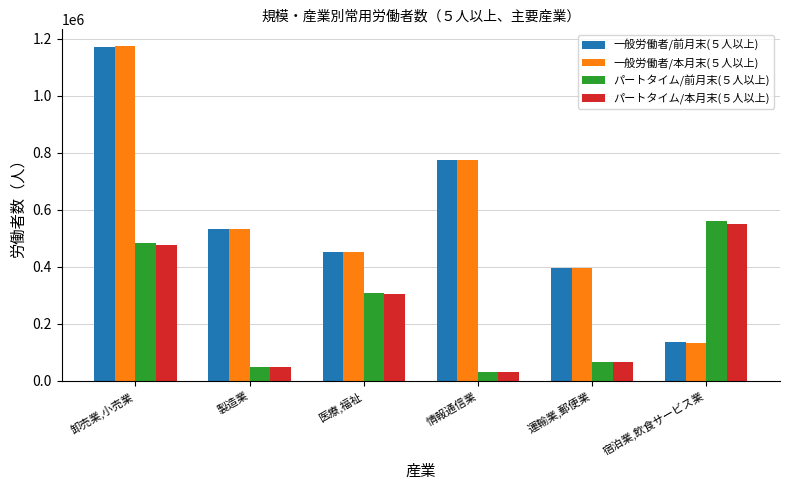

The パートタイム/前月末(５人以上) series shows 155395 at 卸売業,小売業. True or false?

False